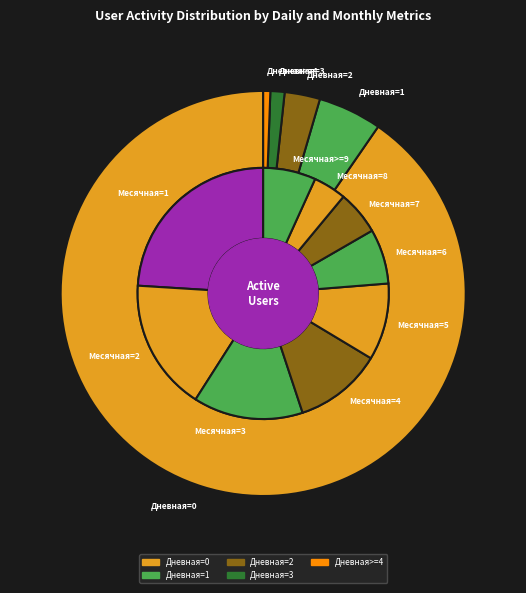

Which category has the smallest portion of the pie?

Дневная>=4